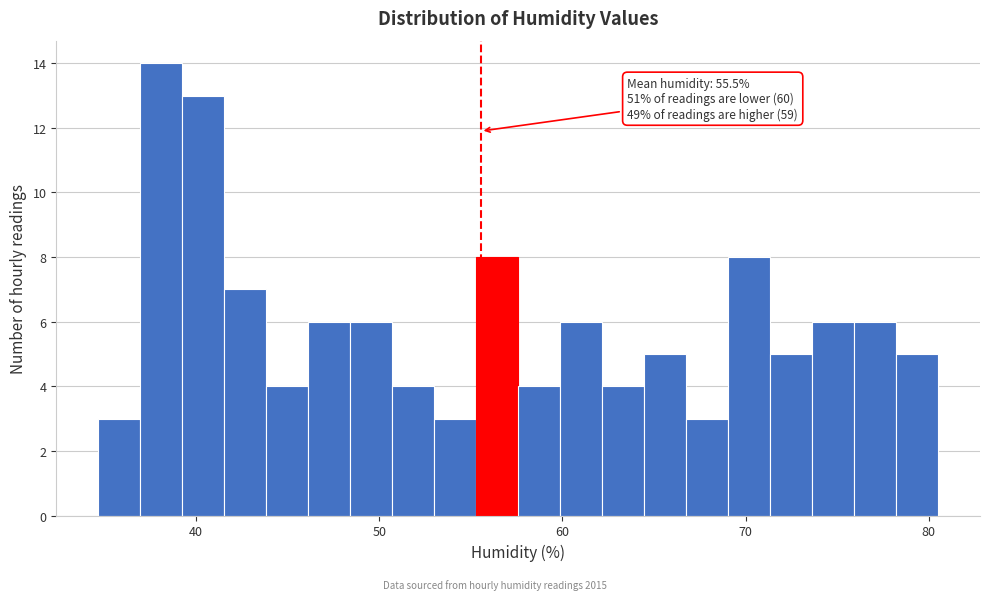

Read against the x-axis, roughly where is the centre of the tallest bar?

38